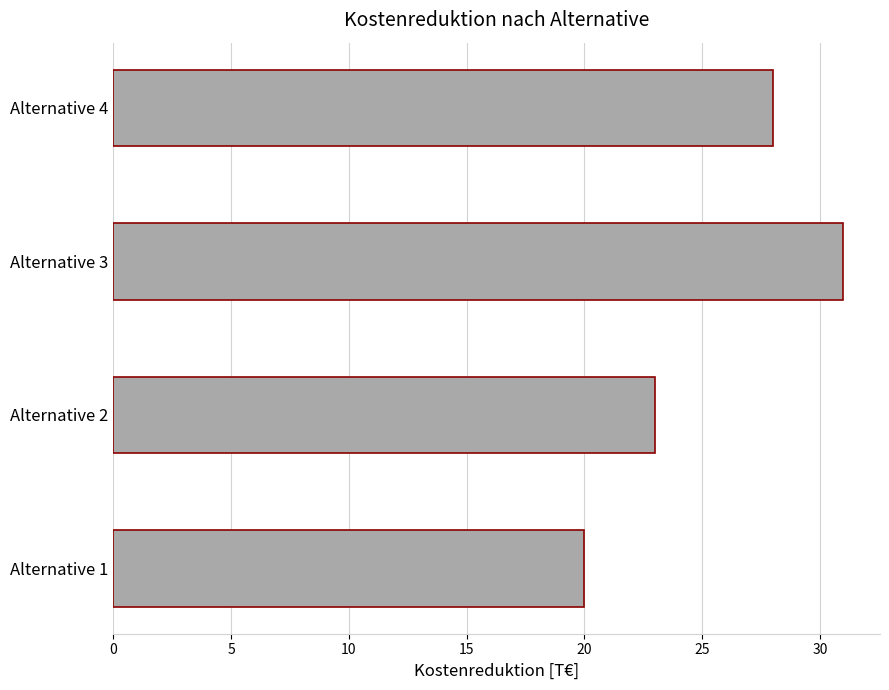

True or false: the data shows 18 at Alternative 4.

False